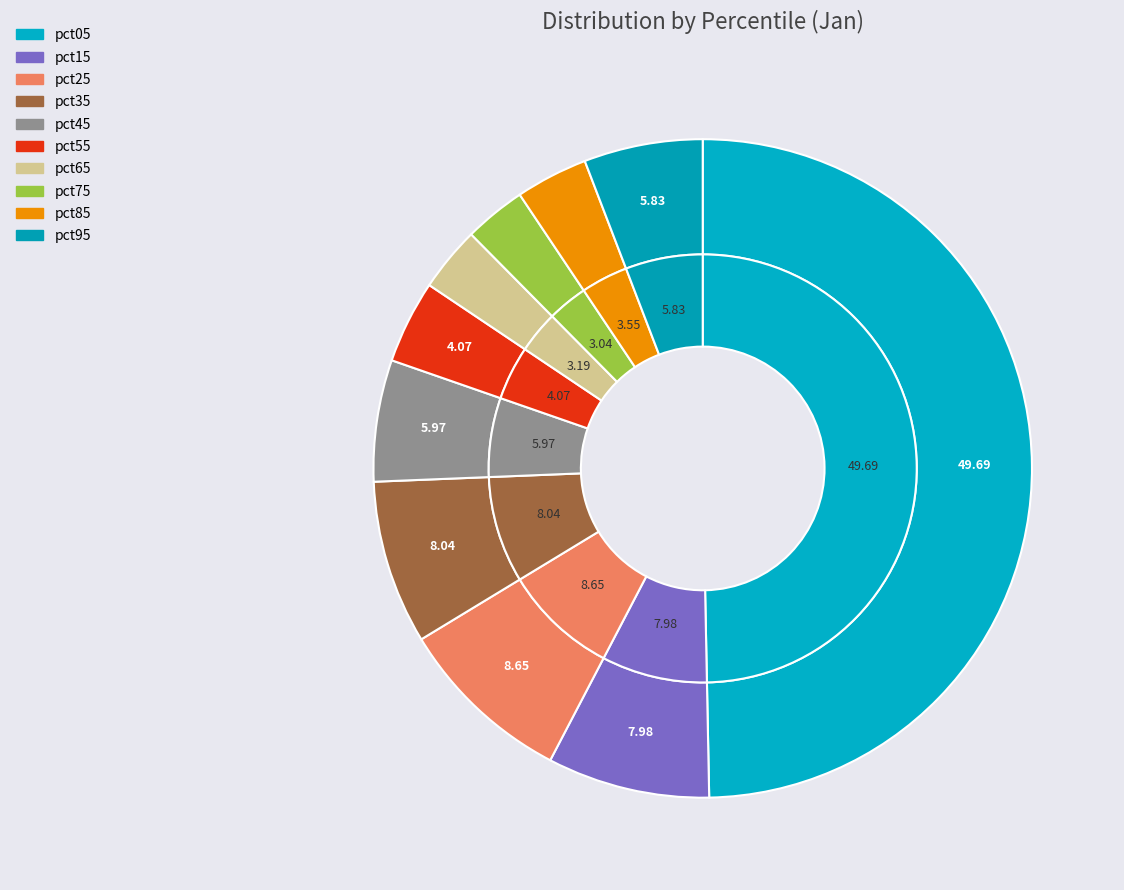

Is there any slice that represents more than half of the pie?

No